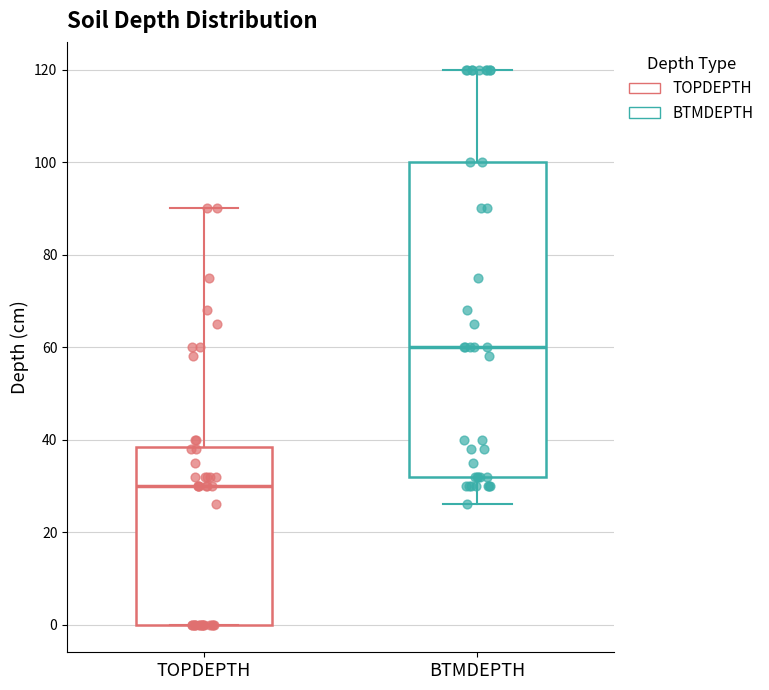

Where does the median line of the box for BTMDEPTH sit on the y-axis? The values are not printed on the chart, so give them approximately, as read against the axis.

60